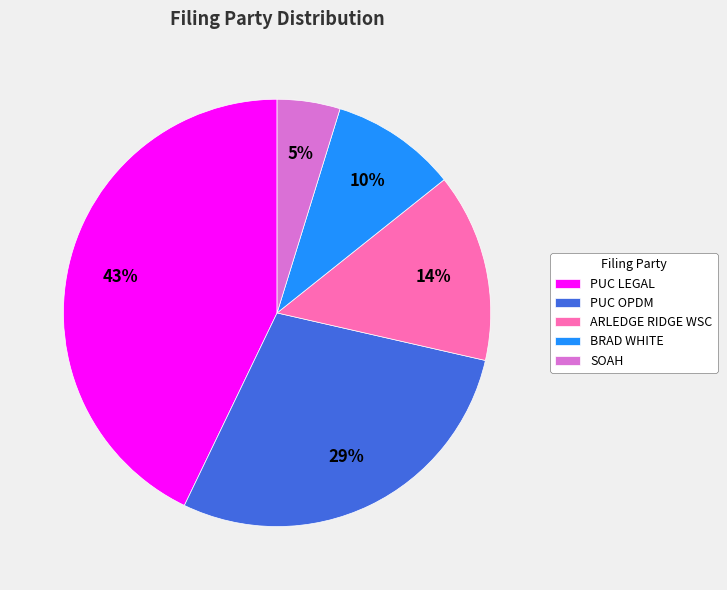

Rank the categories by value from highest to lowest.

PUC LEGAL, PUC OPDM, ARLEDGE RIDGE WSC, BRAD WHITE, SOAH